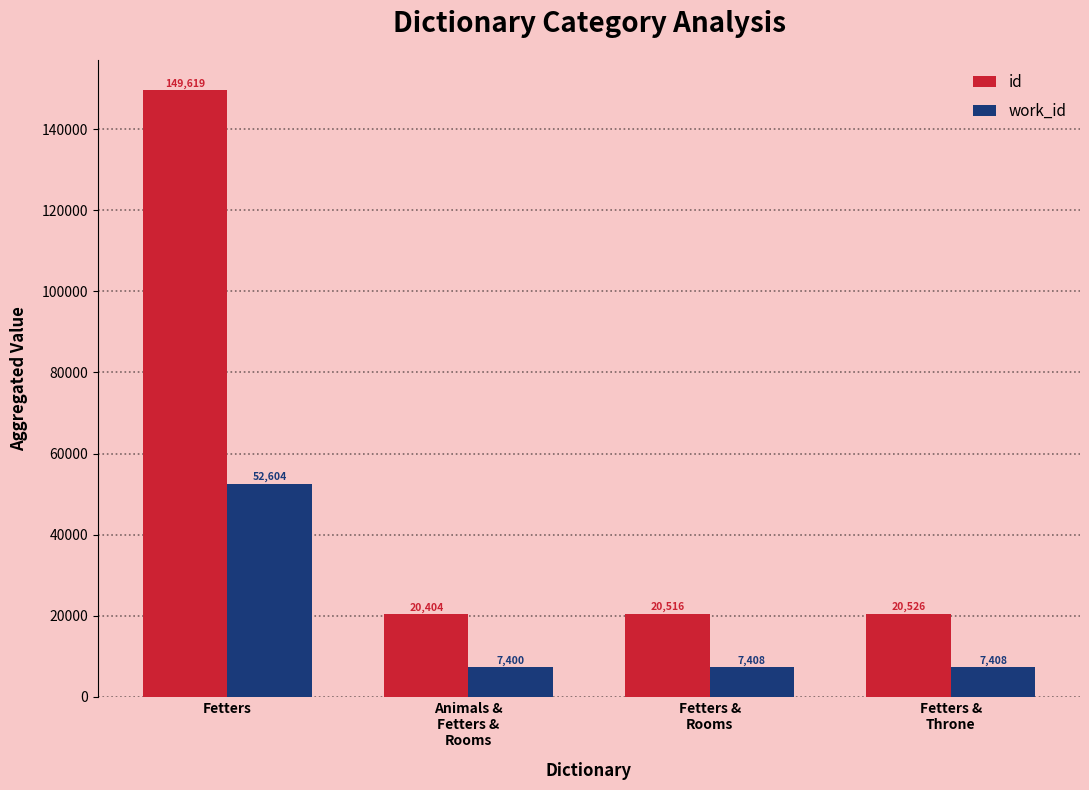

True or false: id has a value of 12230 at Animals &
Fetters &
Rooms.

False